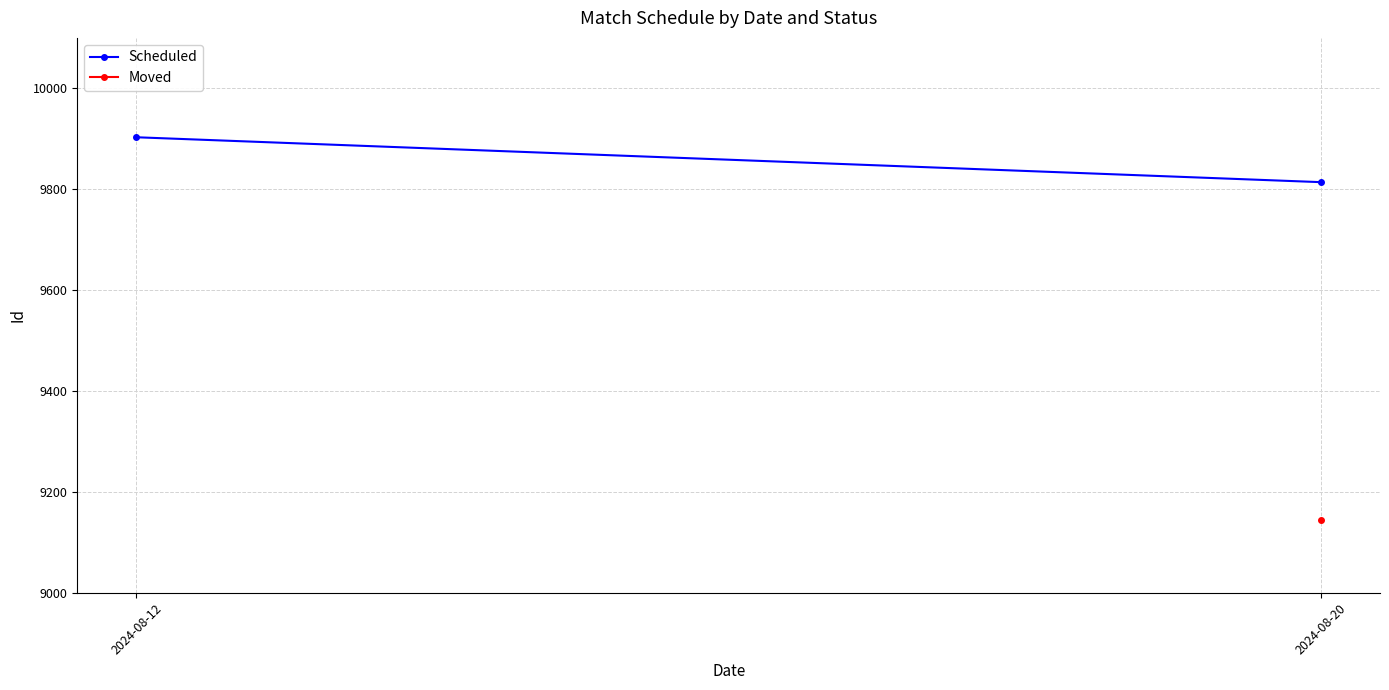

What is the change in value from 2024-08-12 to 2024-08-20?

-89